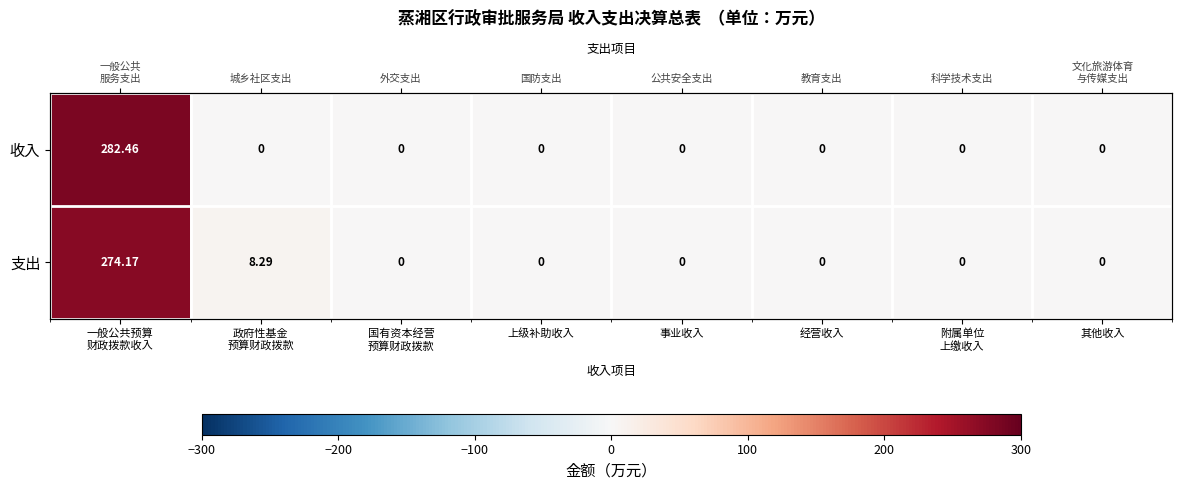

Rank the series at 一般公共预算 财政拨款收入 from lowest to highest value.

支出, 收入